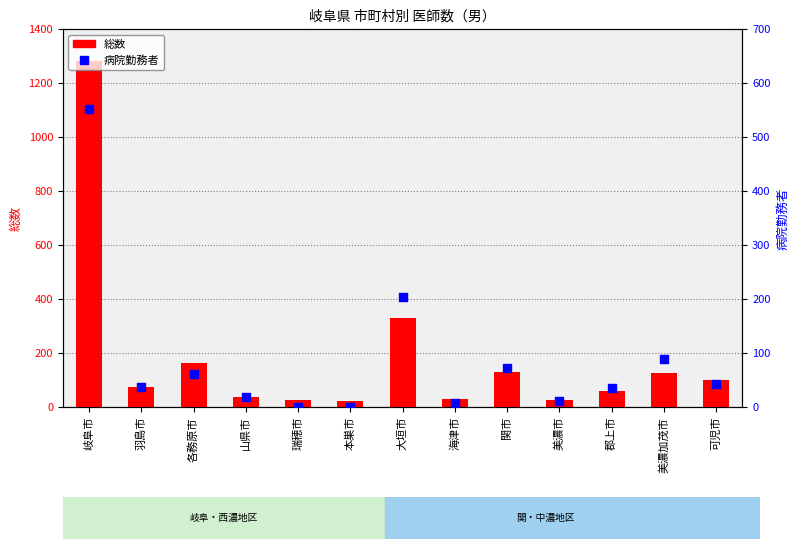

Which series has the widest spread of Y values?

総数